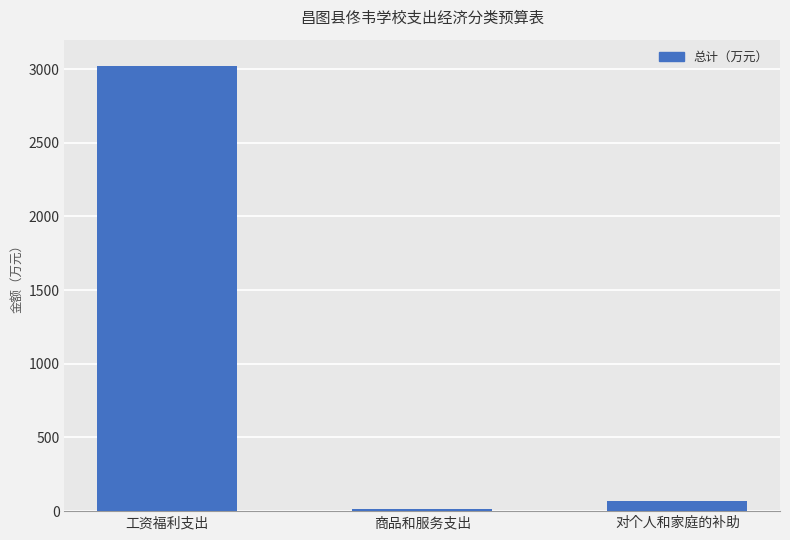

The value at 商品和服务支出 is 14.2. True or false?

True